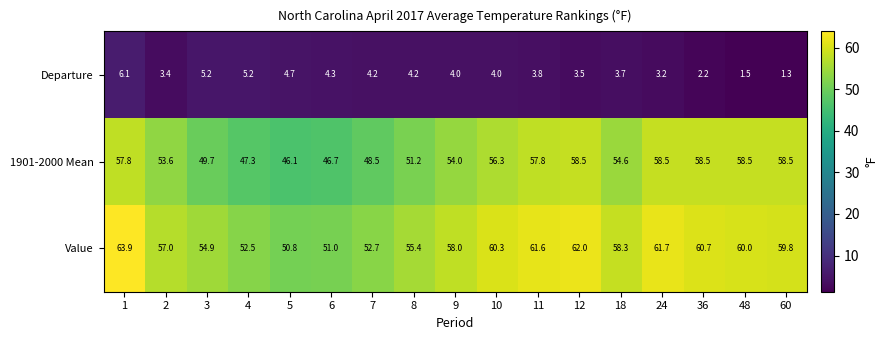

At 2, list the series in order from smallest to largest.

Departure, 1901-2000 Mean, Value